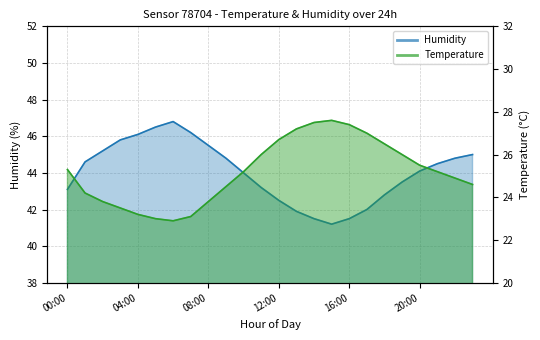

List the series in order of their overall mean, highest first.

humidity, temperature